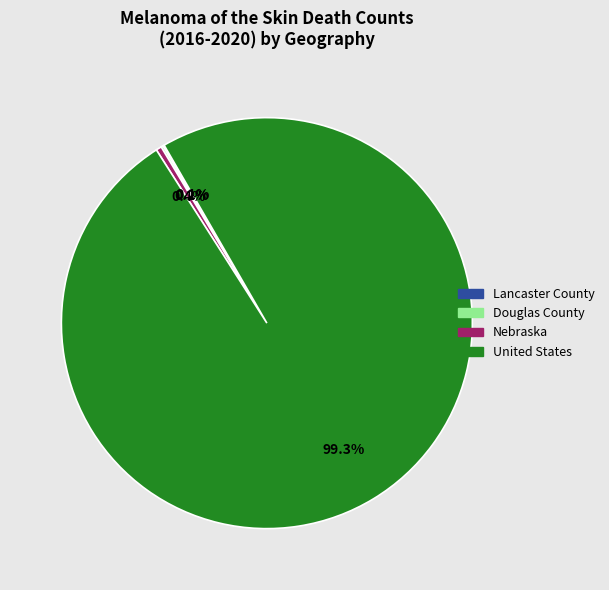

What percentage is NOT represented by United States?

0.7%